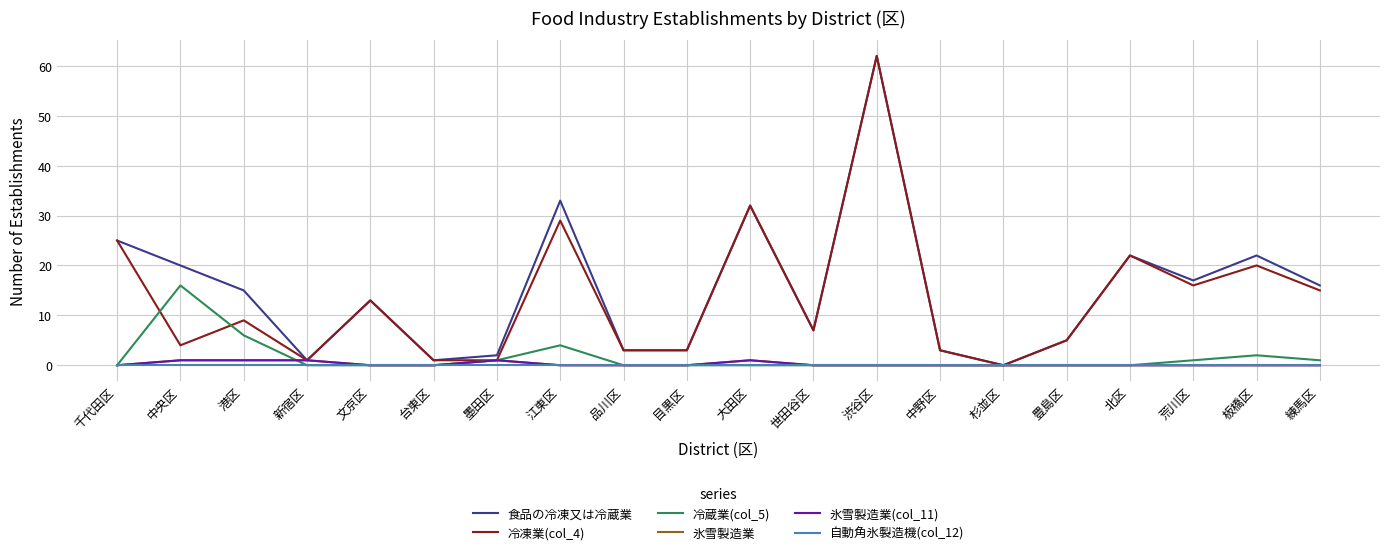

What is the difference between the maximum and minimum values in the 氷雪製造業 series?

1